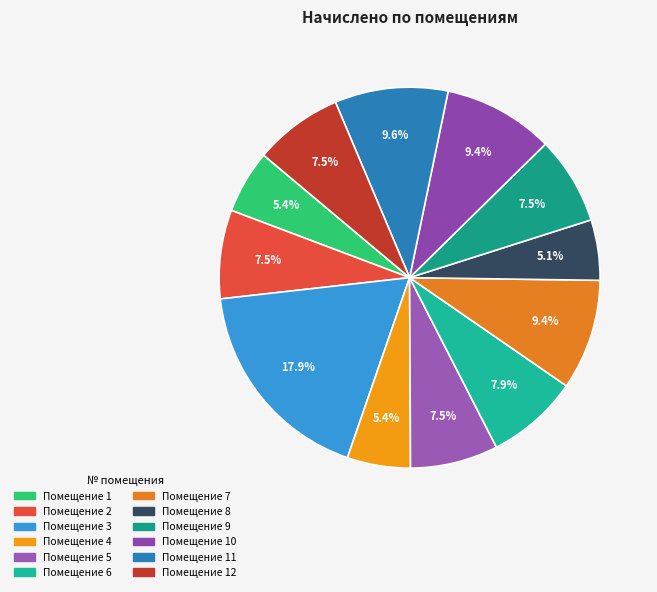

To the nearest percent, what is the average slice percentage?

8%